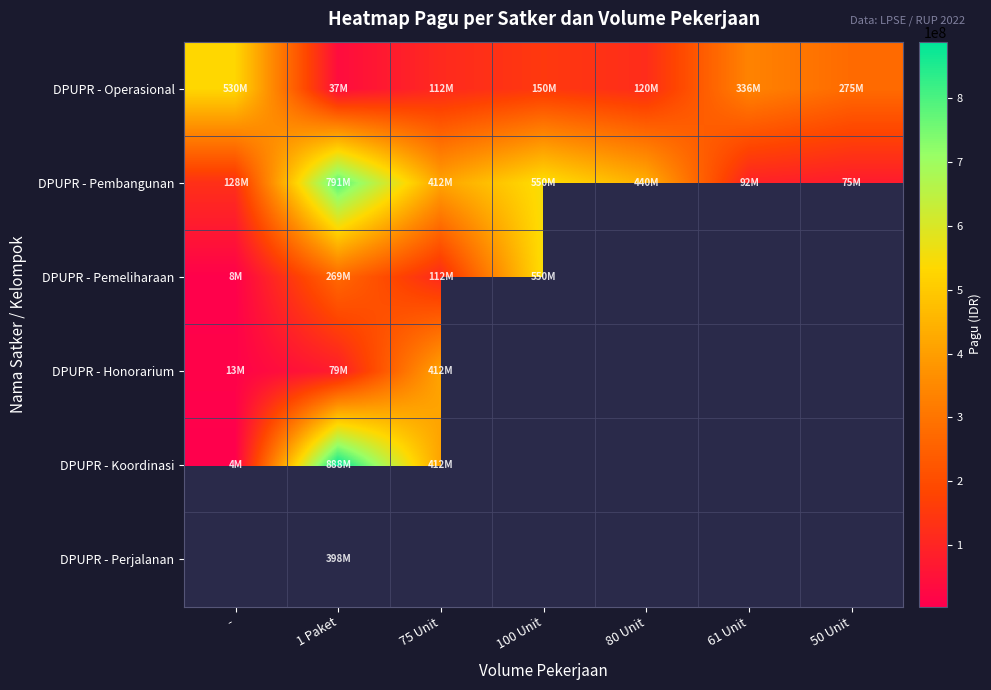

Is it true that DPUPR - Koordinasi equals 733839732.4 at 75 Unit?

False